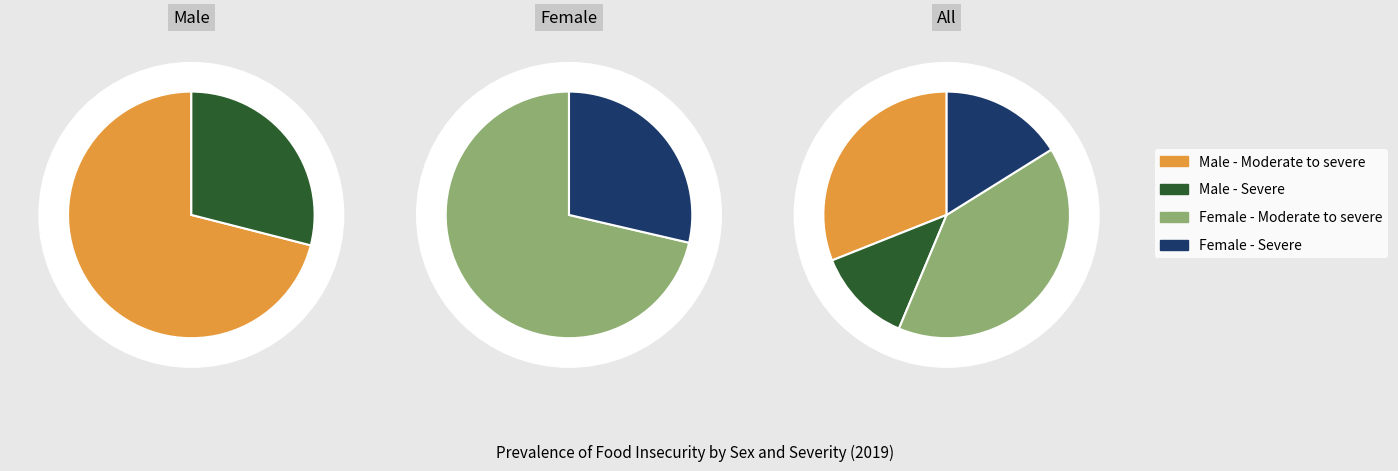

What percentage is NOT represented by Male - Severe?

87.3%